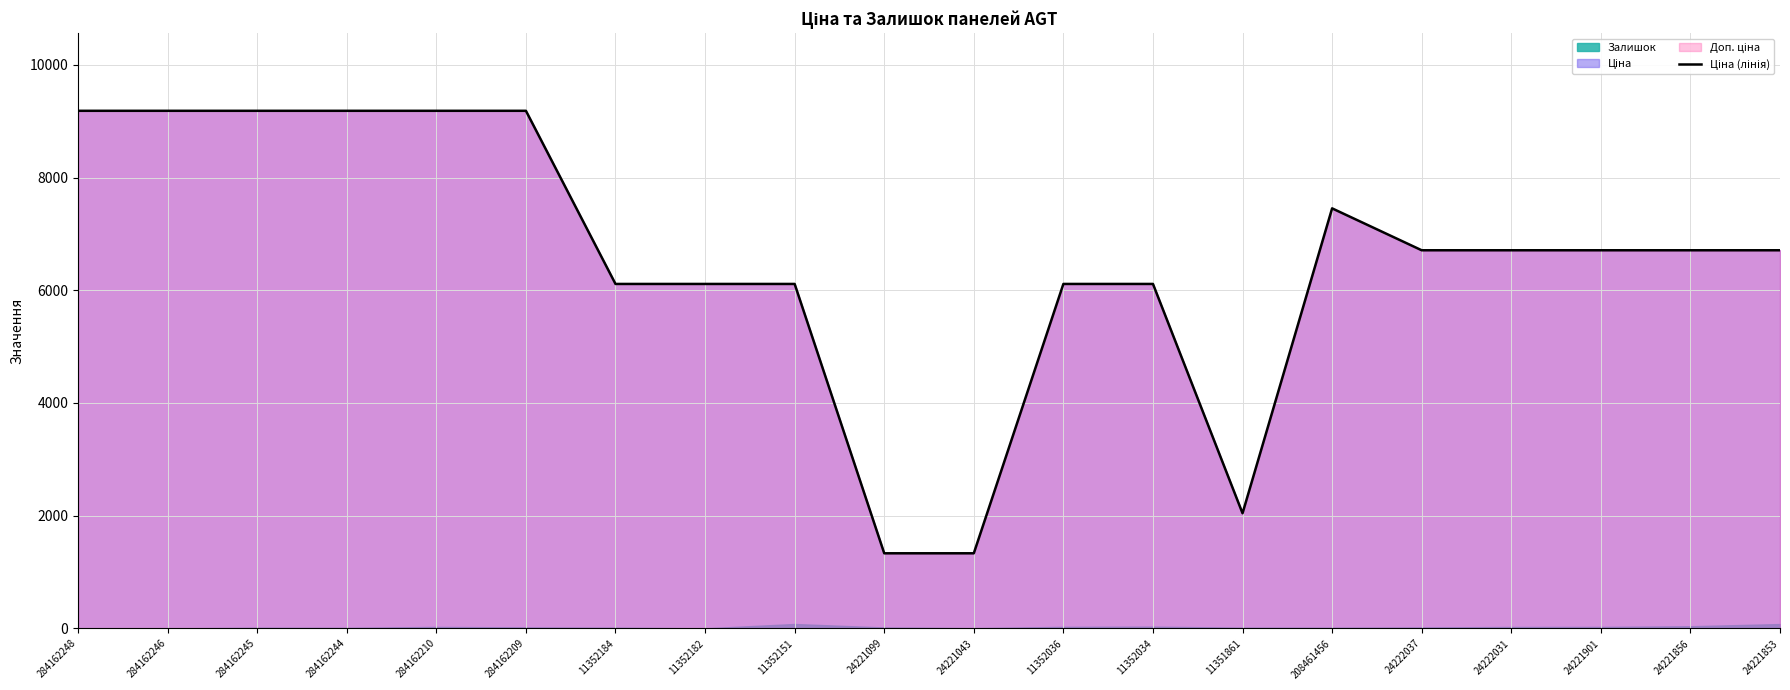

Rank the categories by value from lowest to highest.

24221099, 24221043, 11351861, 11352184, 11352182, 11352151, 11352036, 11352034, 24222037, 24222031, 24221901, 24221856, 24221853, 208461456, 284162248, 284162246, 284162245, 284162244, 284162210, 284162209